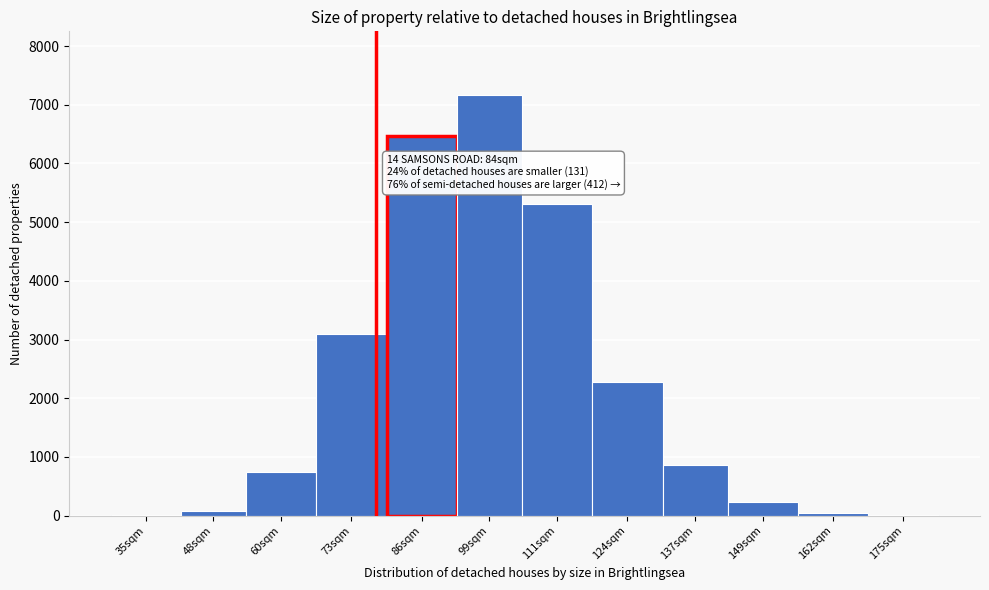

At which label is the value closest to 3590?

73sqm